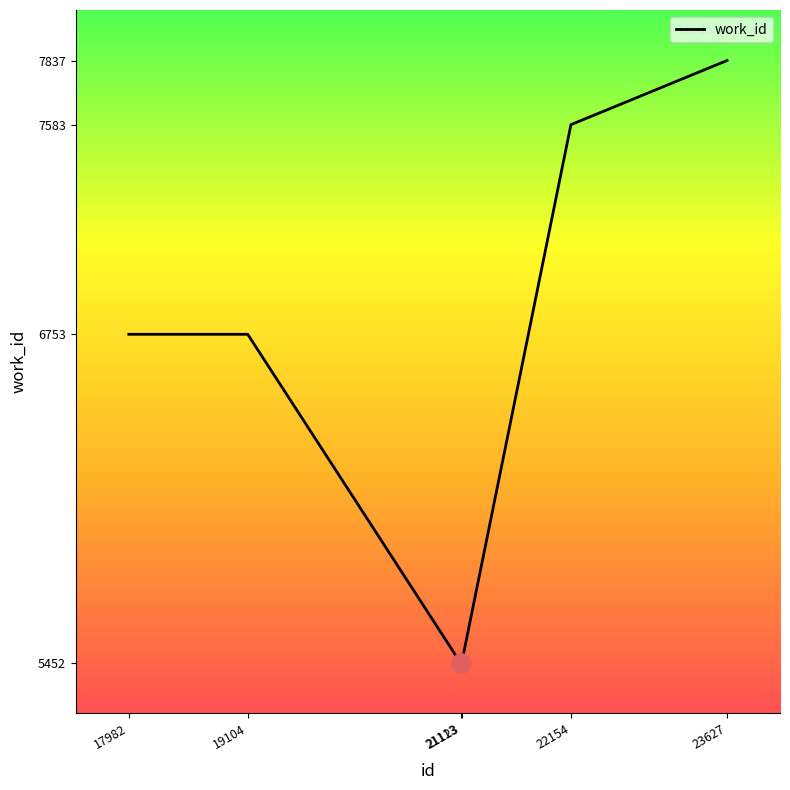

Reading right to left, transcribe all the data shown in this chart.

7837	7583	5452	5452	6753	6753